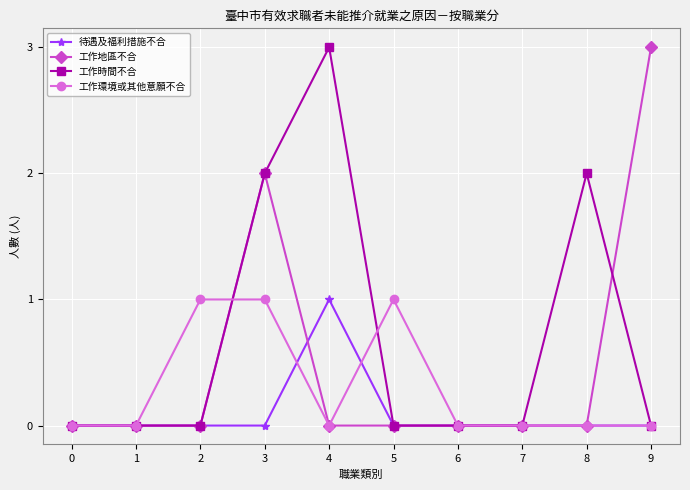

What is the sum of all 工作時間不合 values?

7